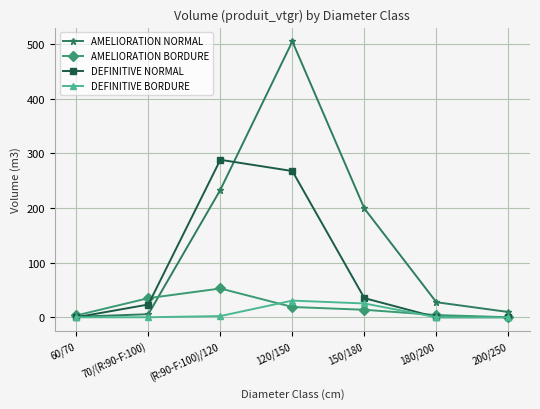

How many lines are shown in the chart?

4